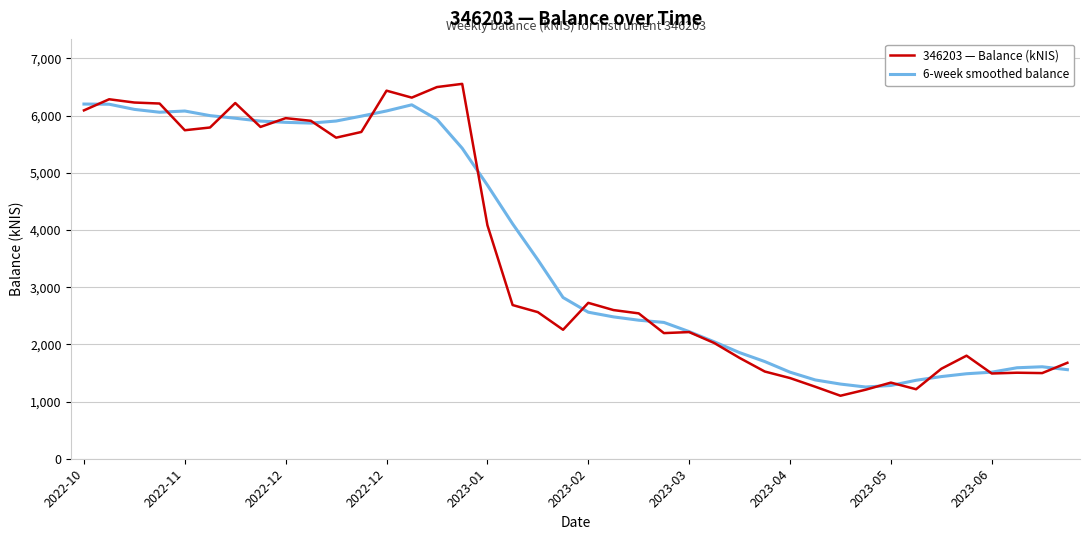

What is the minimum value for 6-week smoothed balance?

1254.3